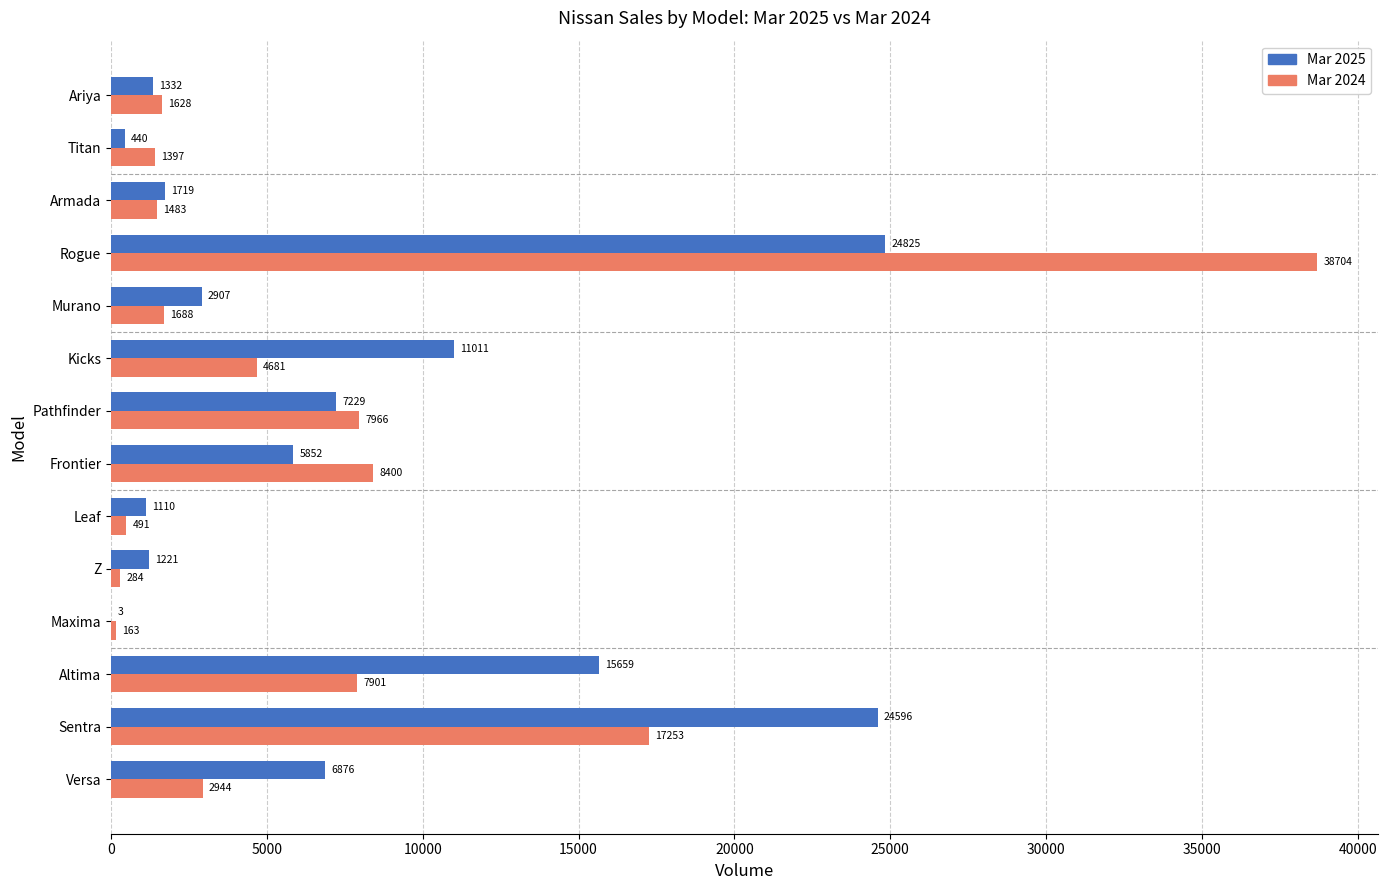

Which series changed the most between Kicks and Armada?

Mar 2025